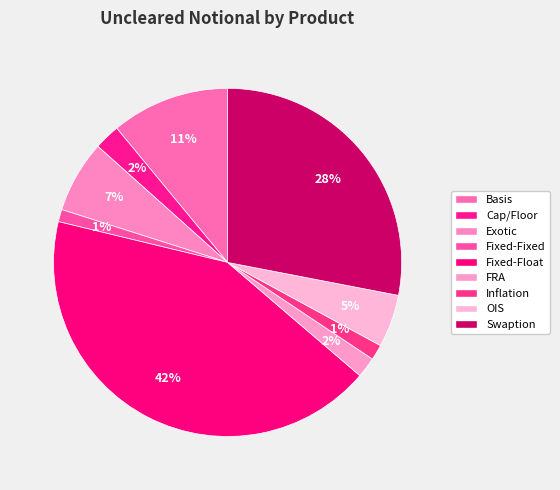

How many slices are in this pie chart?

9